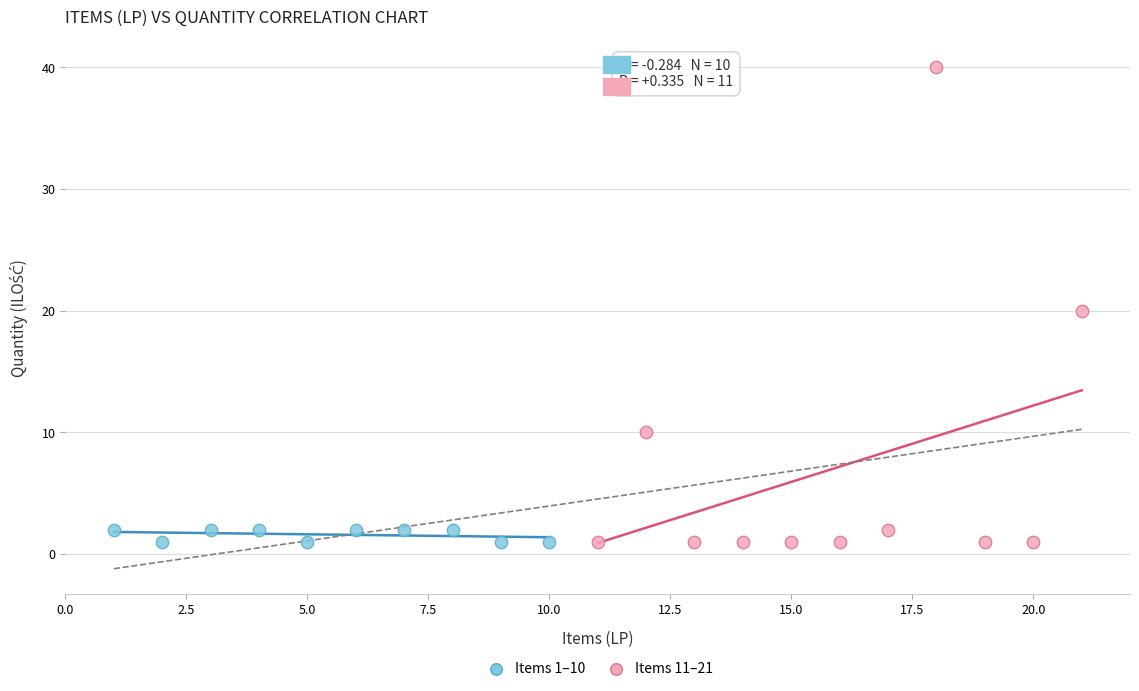

Which series contains the highest Y value?

Items 11–21